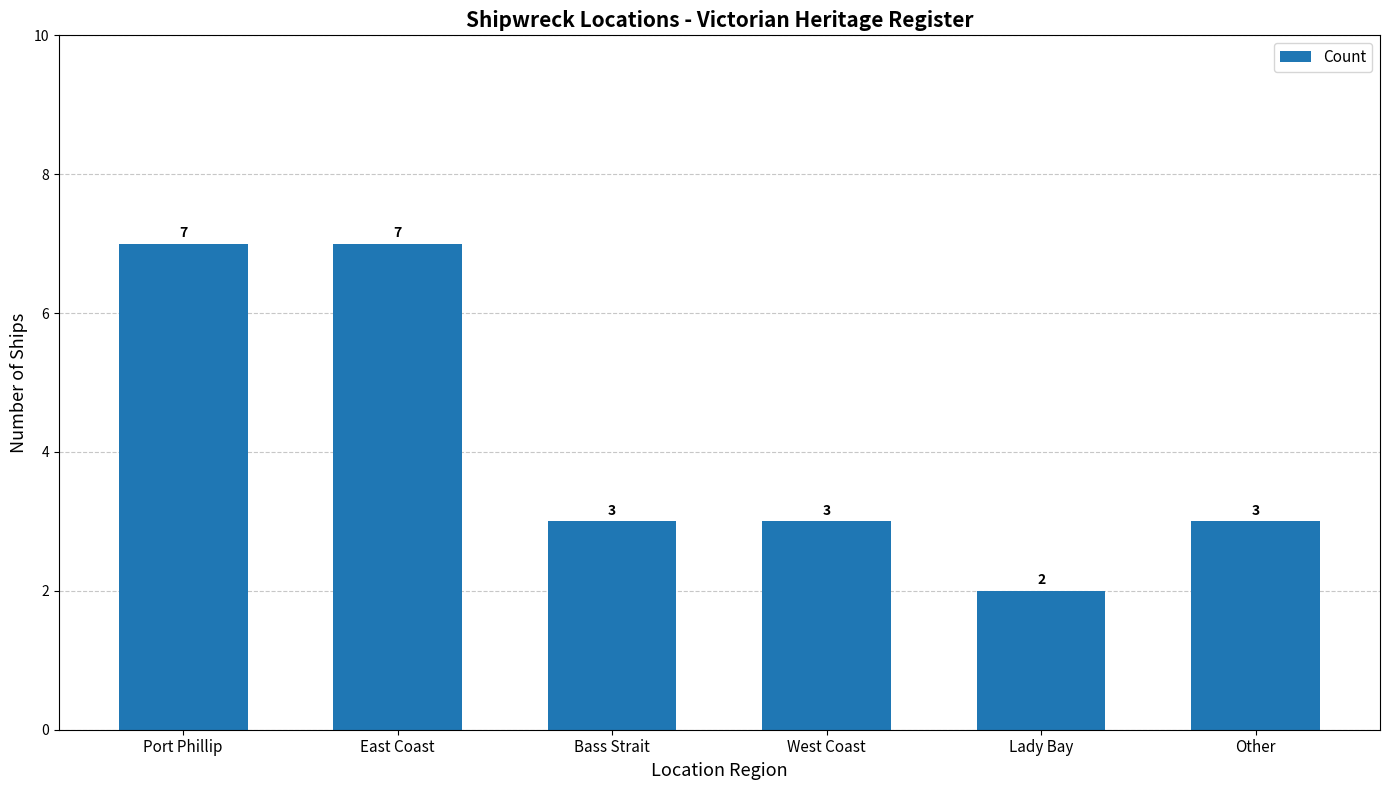

What is the average value?

4